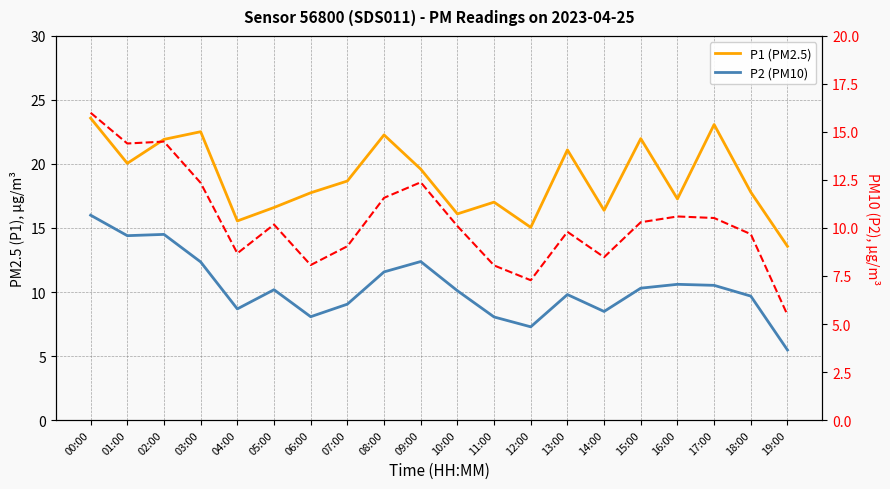

What is the total value across all series at 16:00?

38.5